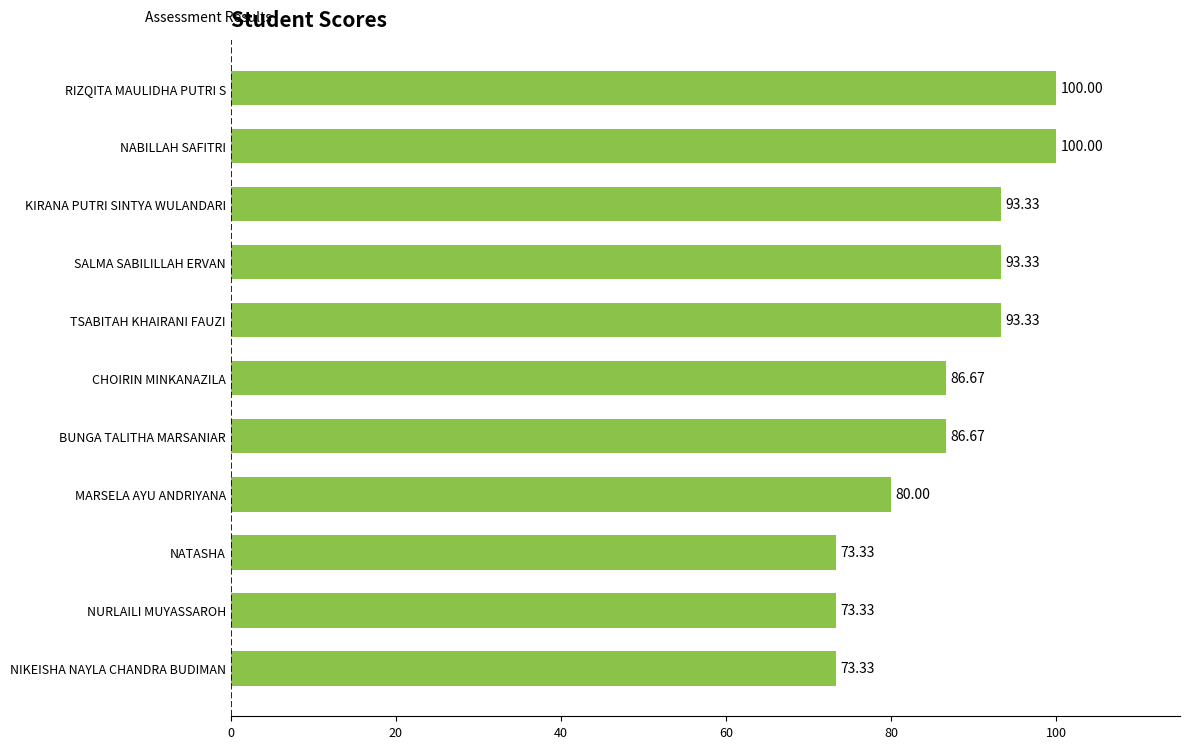

Approximately how many times larger is the value at BUNGA TALITHA MARSANIAR compared to NIKEISHA NAYLA CHANDRA BUDIMAN?

1.2